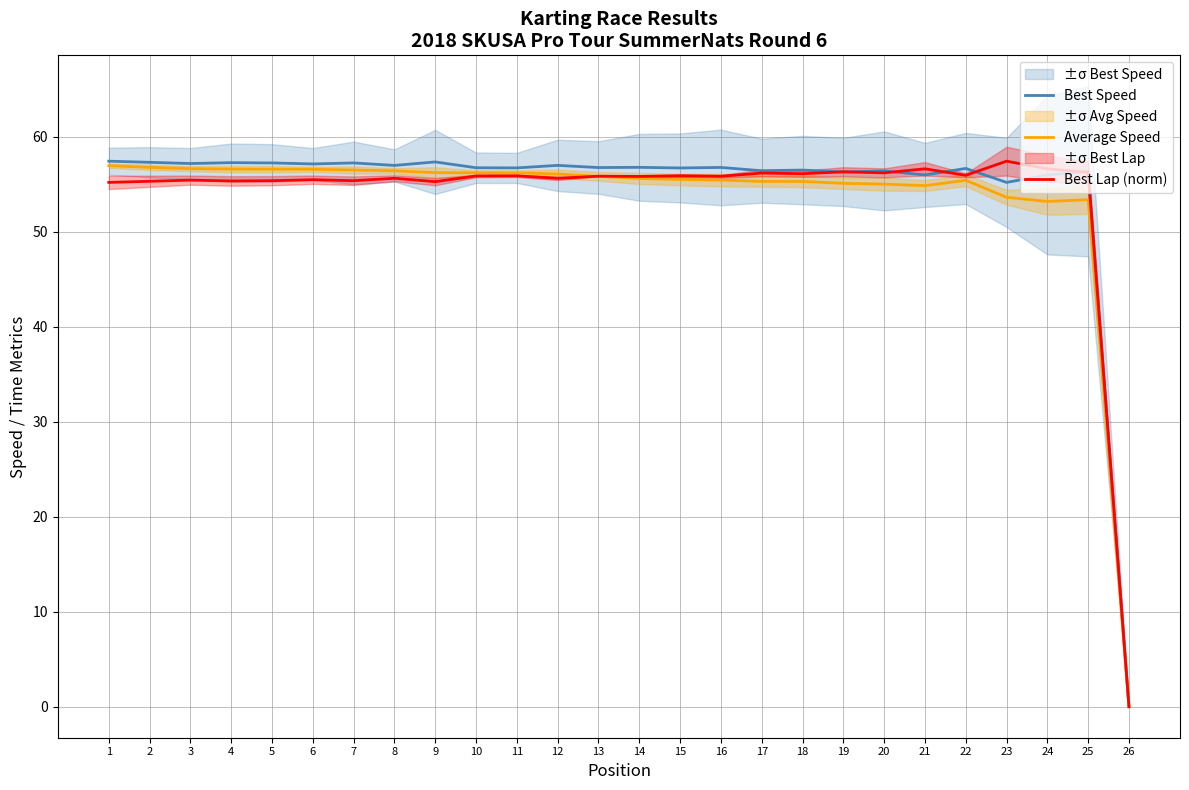

The value of Best Speed at 22 is 56.7. True or false?

True